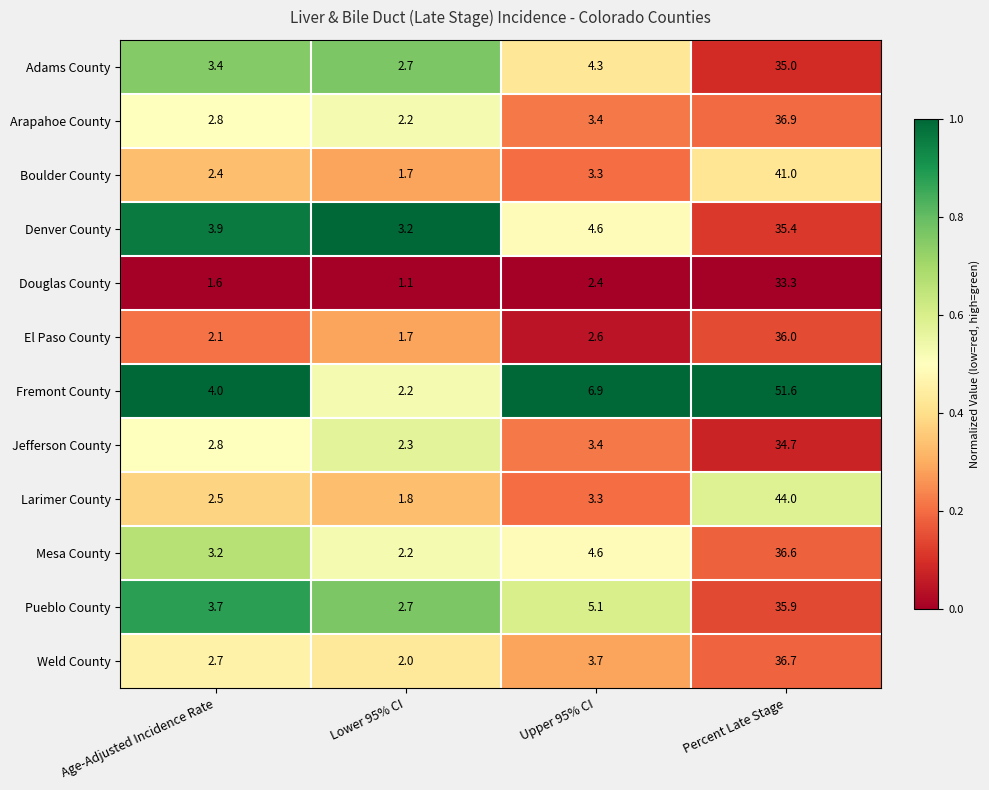

At which label does Arapahoe County first exceed 3?

Upper 95% CI